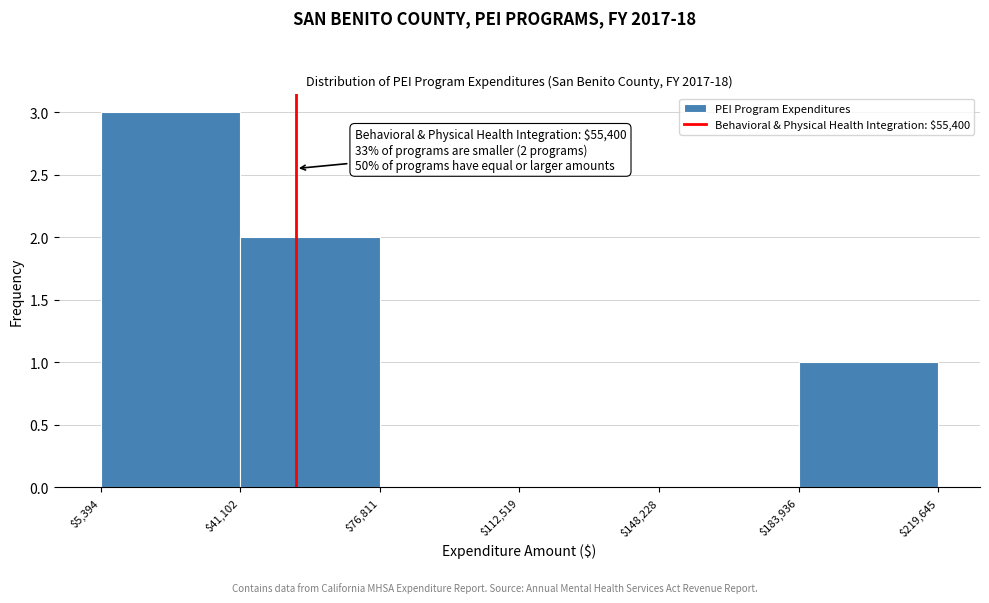

Over which range of the x-axis is the bar tallest?

$5,394 to $41,102